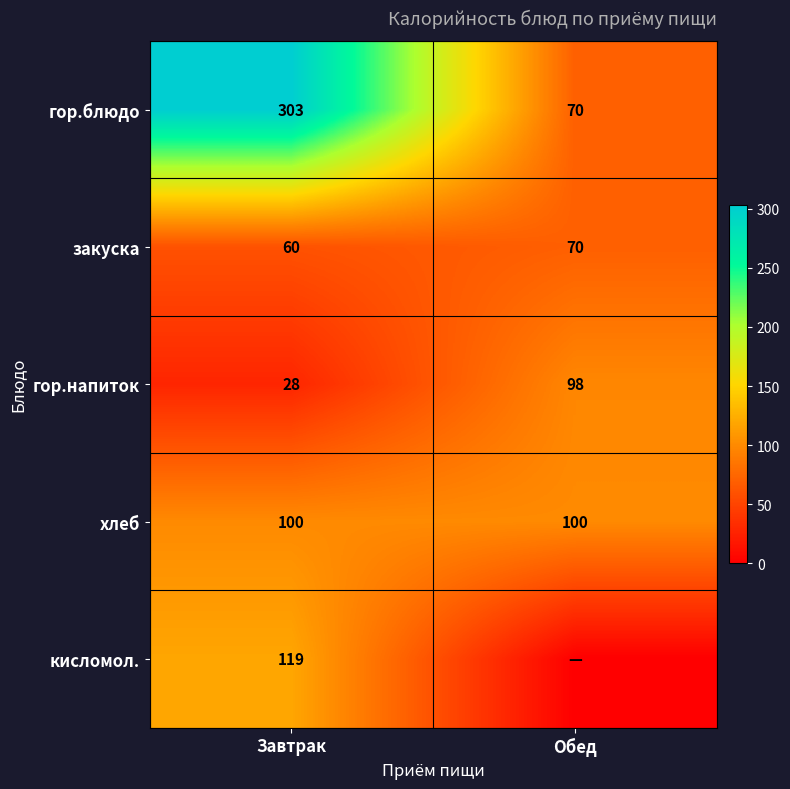

List the labels in order of гор.блюдо value, smallest first.

Обед, Завтрак